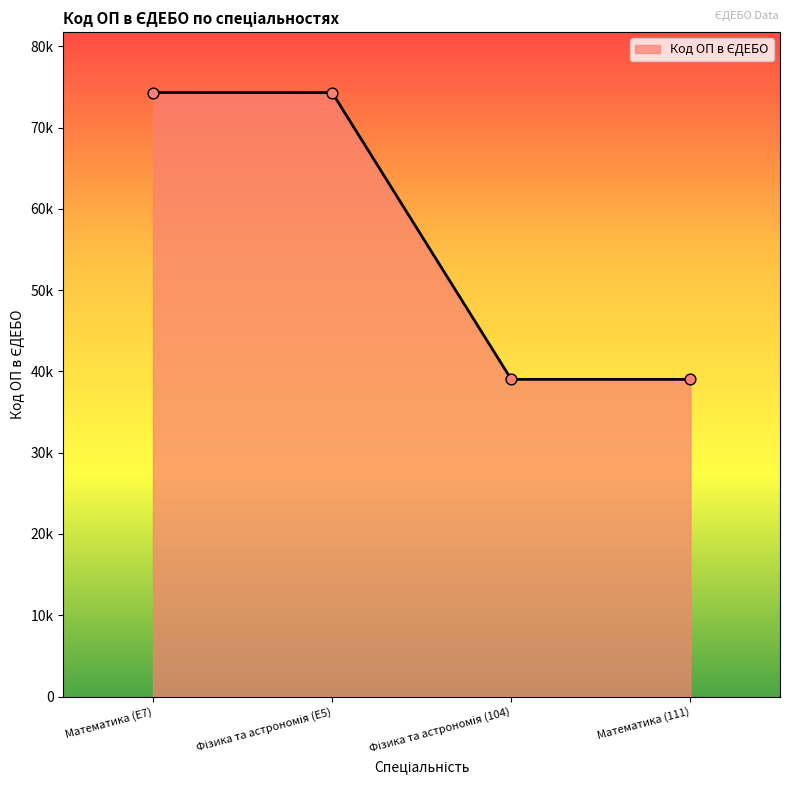

Between Фізика та астрономія (104) and Математика (111), which is larger?

Фізика та астрономія (104)